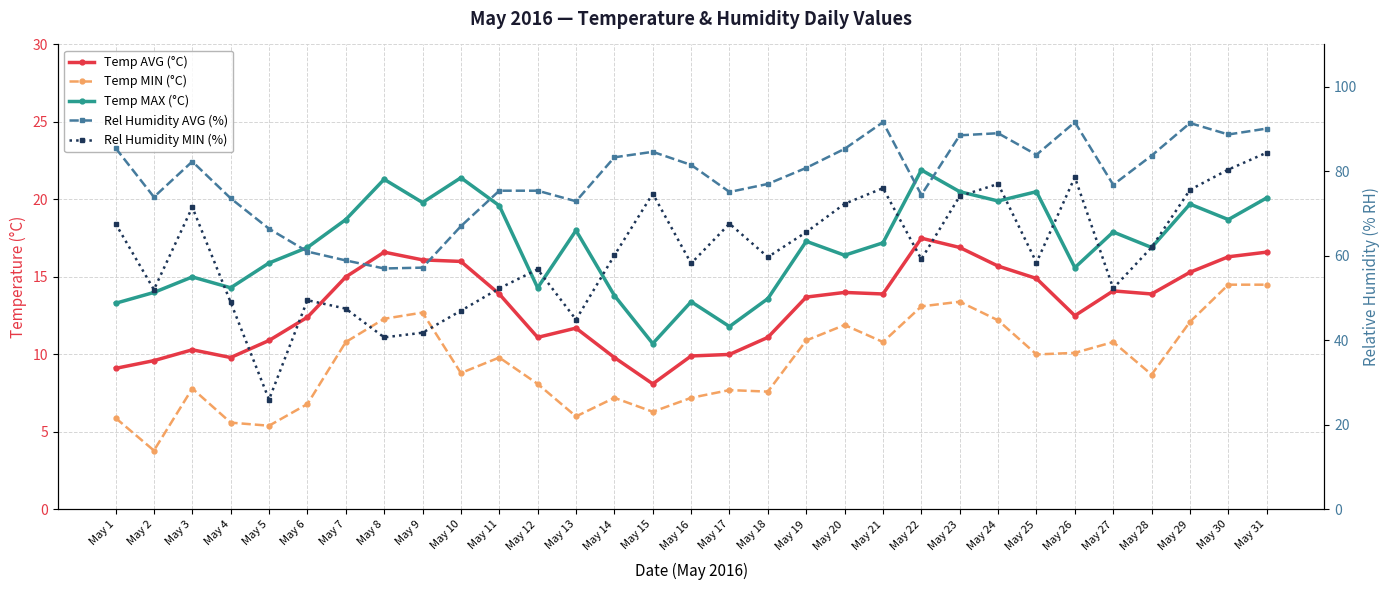

At which category is the sum across all series the highest?

May 31